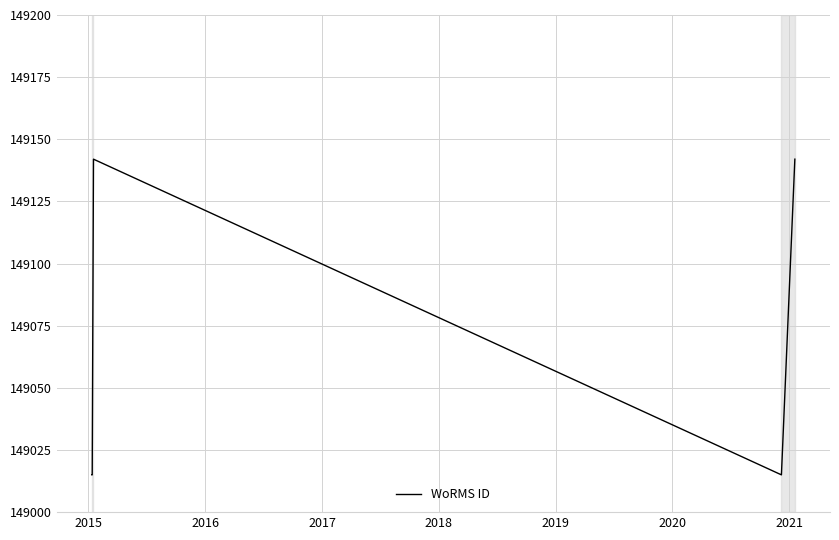

What is the minimum value shown in the chart?

149015